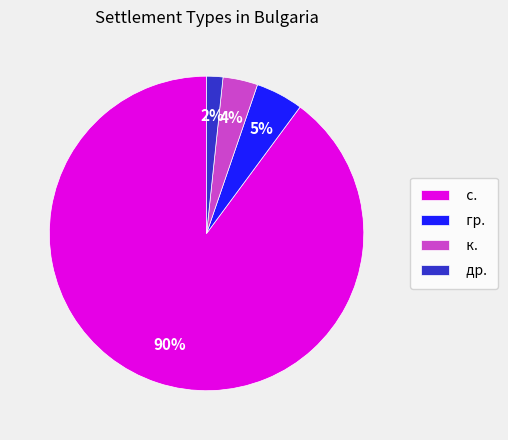

Is there any slice that represents more than half of the pie?

Yes